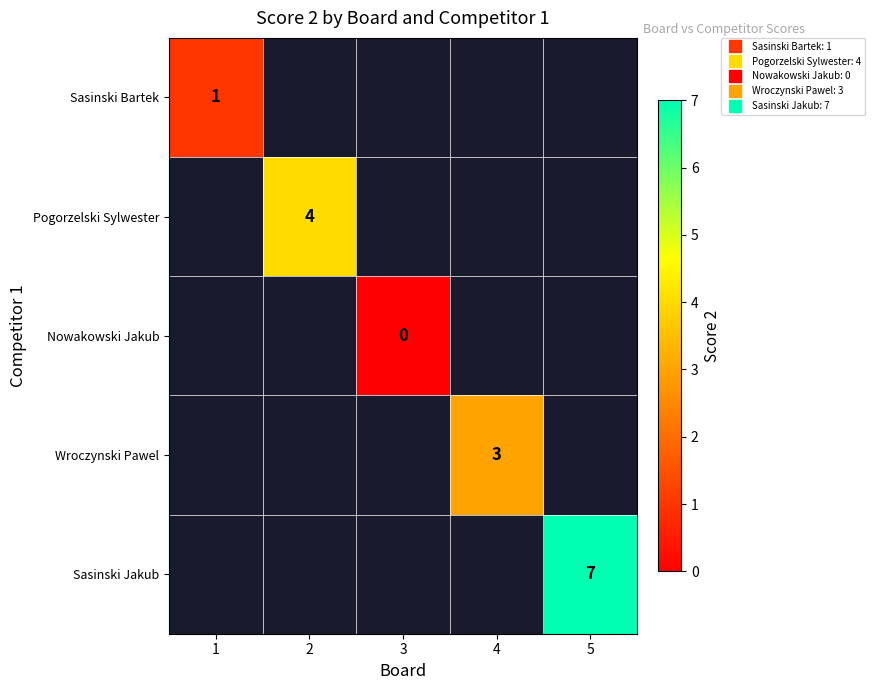

How many positive values does the Wroczynski Pawel series have?

1